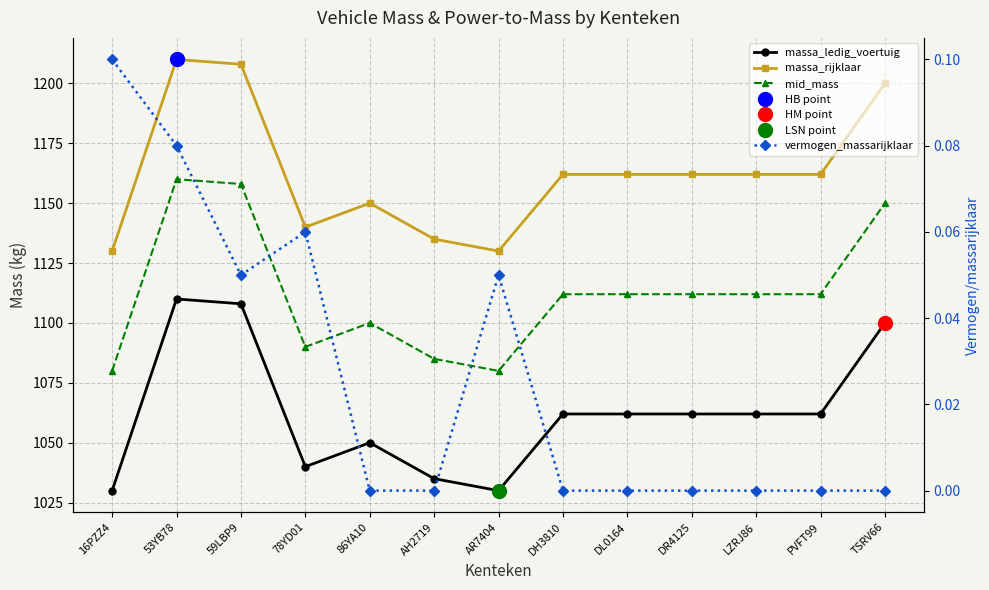

Reading left to right, what are all the values shown in this chart?

massa_ledig_voertuig: 16PZZ4=1030.0	53YB78=1110.0	59LBP9=1108.0	78YD01=1040.0	86YA10=1050.0	AH2719=1035.0	AR7404=1030.0	DH3810=1062.0	DL0164=1062.0	DR4125=1062.0	LZRJ86=1062.0	PVFT99=1062.0	TSRV66=1100.0
massa_rijklaar: 16PZZ4=1130.0	53YB78=1210.0	59LBP9=1208.0	78YD01=1140.0	86YA10=1150.0	AH2719=1135.0	AR7404=1130.0	DH3810=1162.0	DL0164=1162.0	DR4125=1162.0	LZRJ86=1162.0	PVFT99=1162.0	TSRV66=1200.0
mid_mass: 16PZZ4=1080.0	53YB78=1160.0	59LBP9=1158.0	78YD01=1090.0	86YA10=1100.0	AH2719=1085.0	AR7404=1080.0	DH3810=1112.0	DL0164=1112.0	DR4125=1112.0	LZRJ86=1112.0	PVFT99=1112.0	TSRV66=1150.0
vermogen_massarijklaar: 16PZZ4=0.1	53YB78=0.1	59LBP9=0.1	78YD01=0.1	86YA10=0.0	AH2719=0.0	AR7404=0.1	DH3810=0.0	DL0164=0.0	DR4125=0.0	LZRJ86=0.0	PVFT99=0.0	TSRV66=0.0